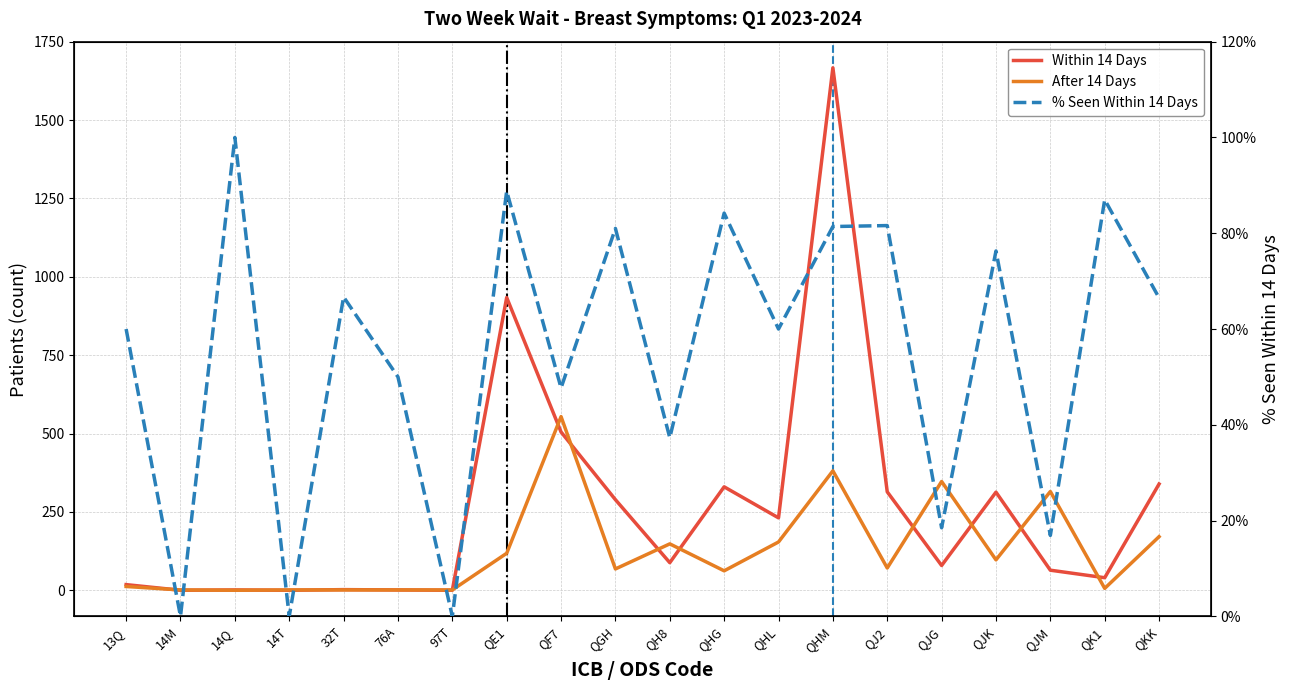

True or false: % Seen Within 14 Days has more than 2 points higher than both neighbors.

True